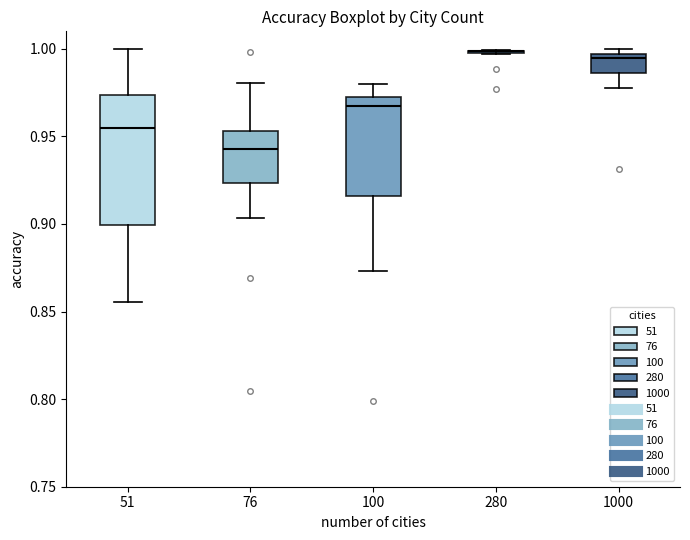

Reading left to right, read every box against the y-axis: the position of its median line, the range the box covers, and the ends of its whiskers. The values are not printed on the chart, so give them approximately, as read against the axis.

51: median 0.955, box 0.900 to 0.975, whiskers 0.855 to 1.000
76: median 0.945, box 0.925 to 0.955, whiskers 0.905 to 0.980
100: median 0.970 (just below the box's upper edge), box 0.915 to 0.970, whiskers 0.875 to 0.980
280: box collapsed to a line at 1.000, whiskers 0.995 to 1.000
1000: median 0.995 (just below the box's upper edge), box 0.985 to 0.995, whiskers 0.980 to 1.000